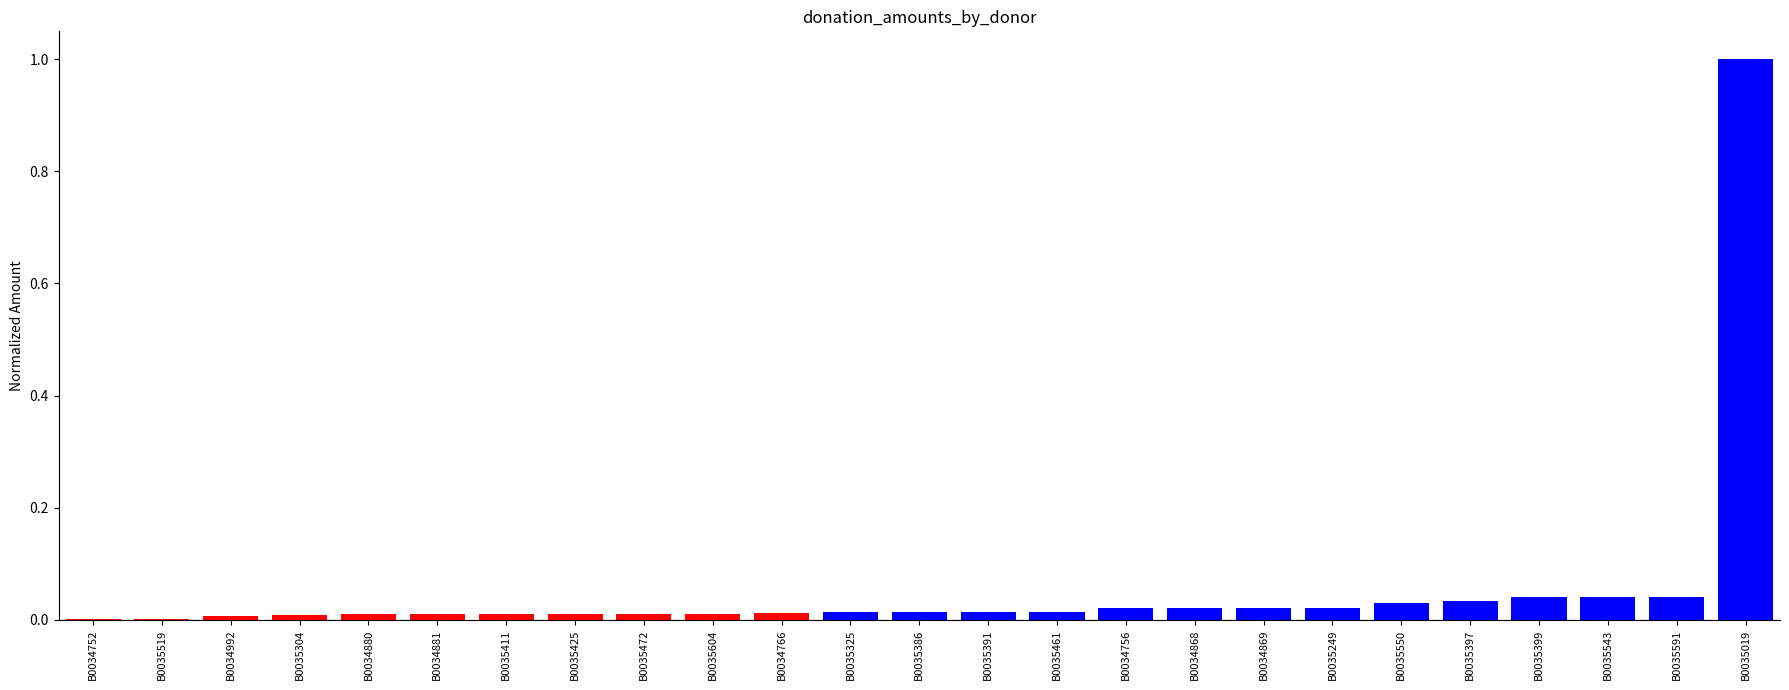

The value at B0034752 is 0.0. True or false?

True